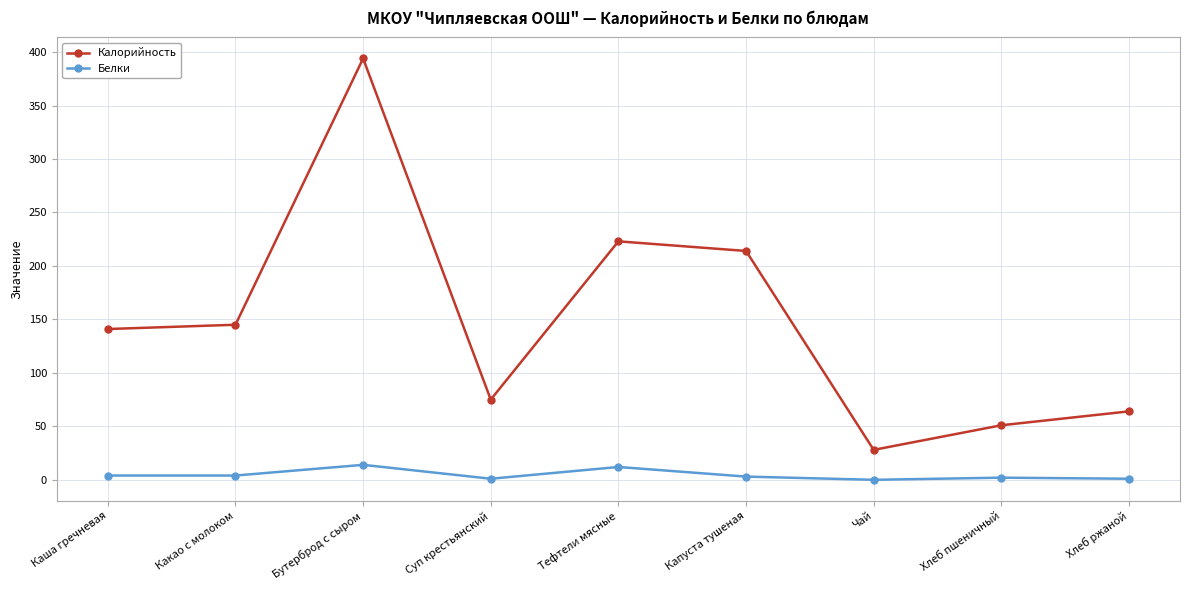

Rank the series by their maximum value, from highest to lowest.

Калорийность, Белки